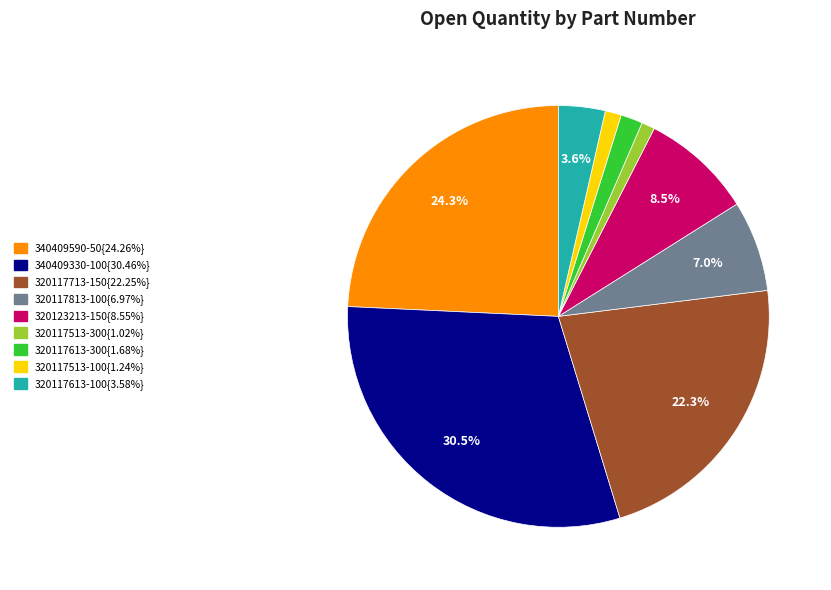

Is there a majority slice in this chart?

No